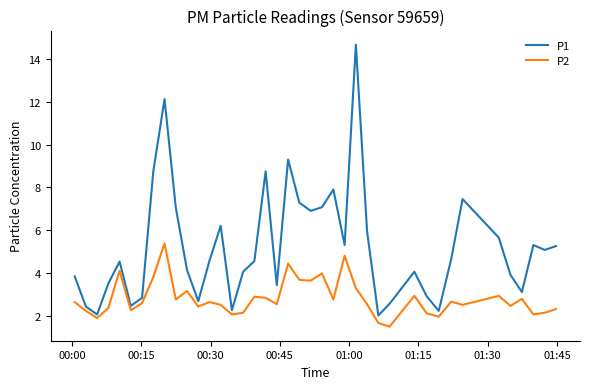

What is the greatest value displayed?

14.7